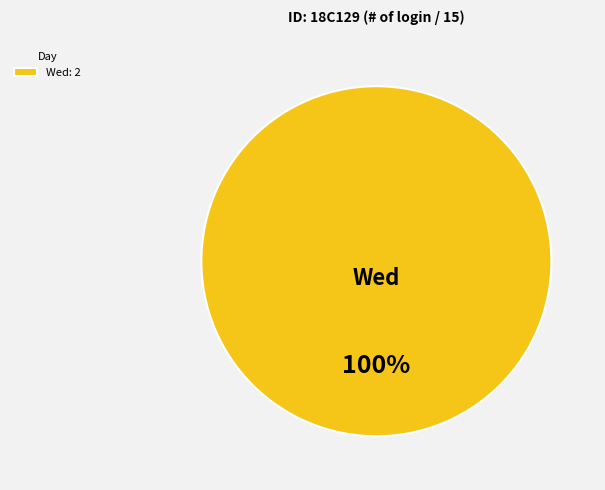

Rank the categories by value from highest to lowest.

Wed: 2